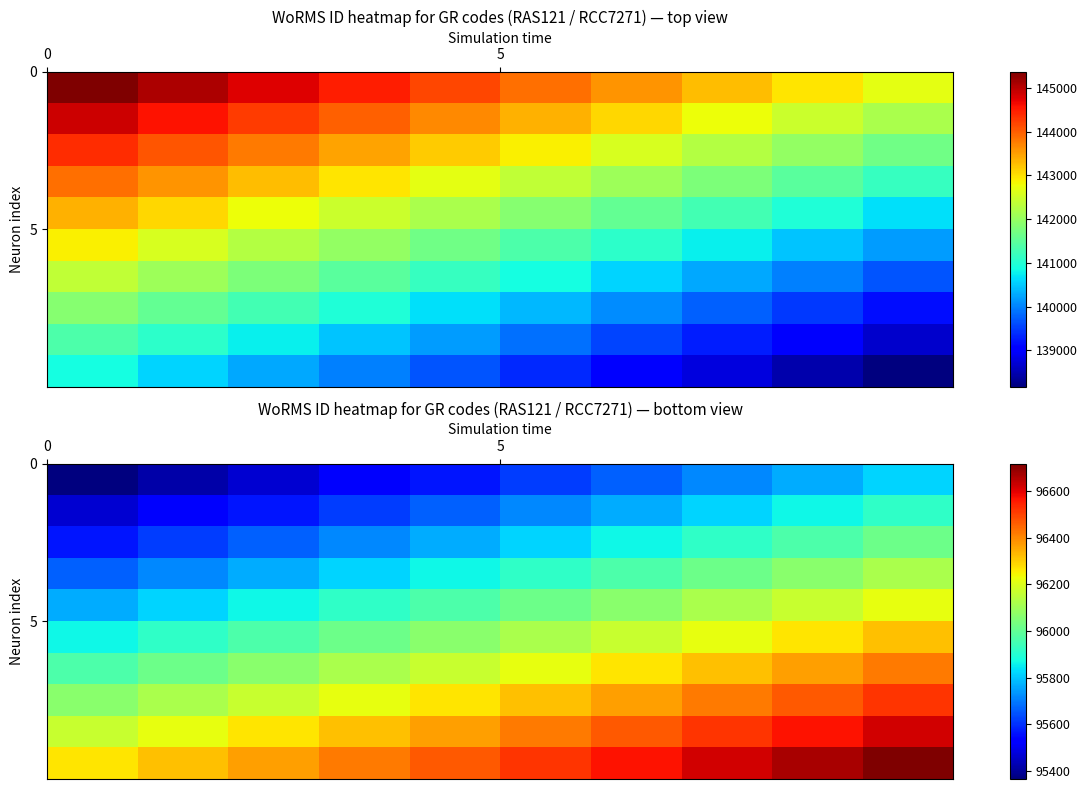

What is the smallest value displayed?

95367